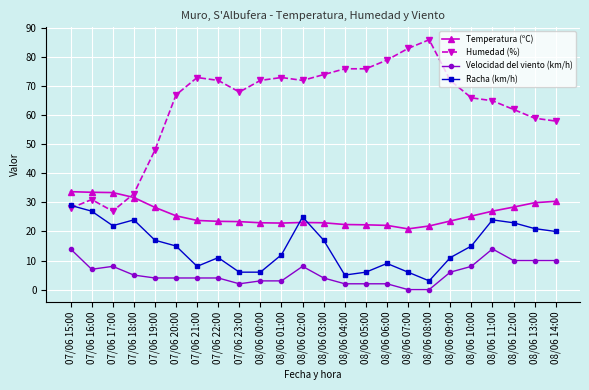

True or false: Racha (km/h) has more than 0 points higher than both neighbors.

True